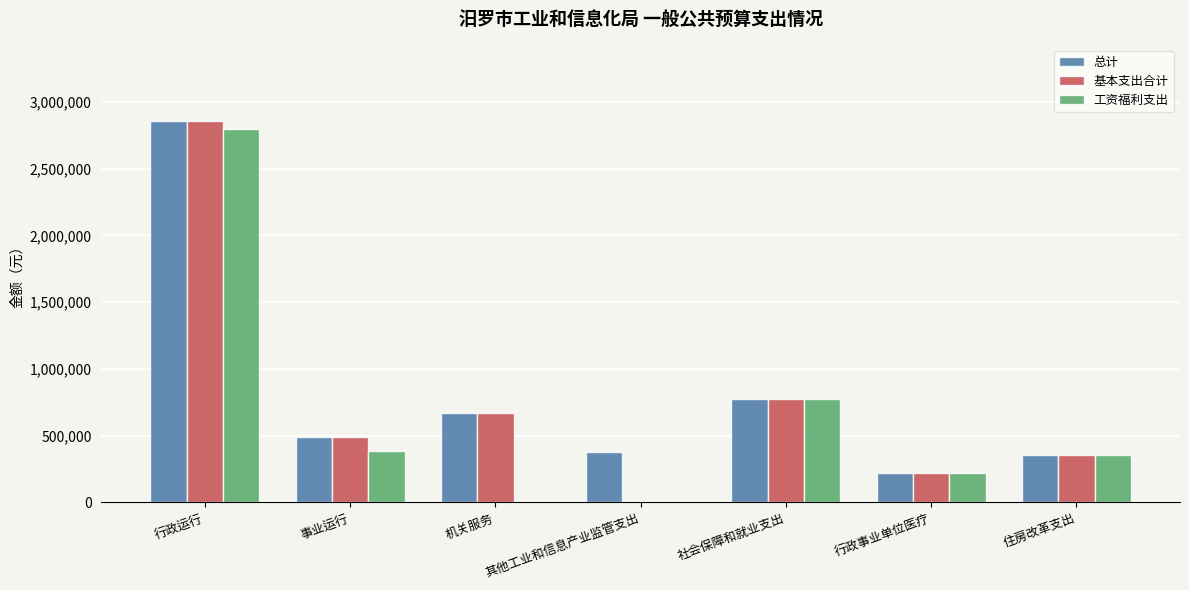

The 总计 series shows 220803 at 行政事业单位医疗. True or false?

True